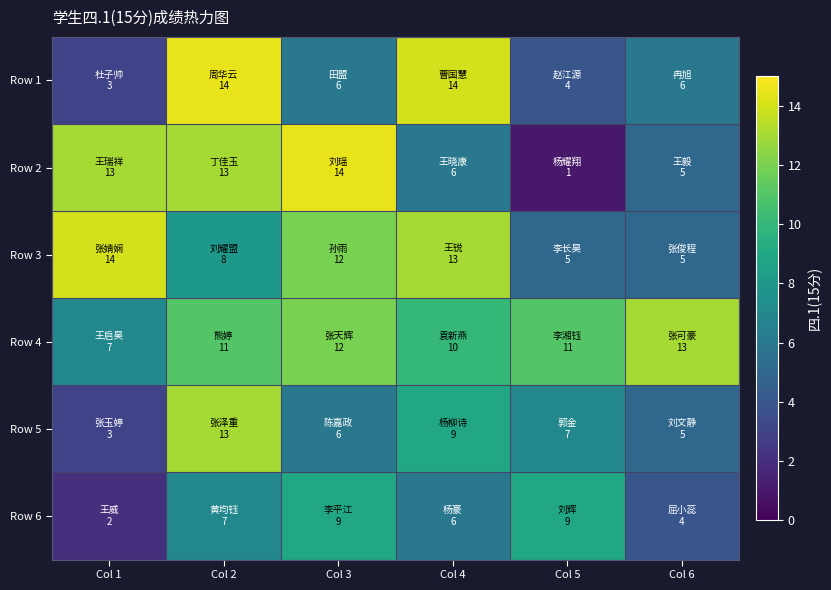

At how many categories does at least one series exceed 10?

6